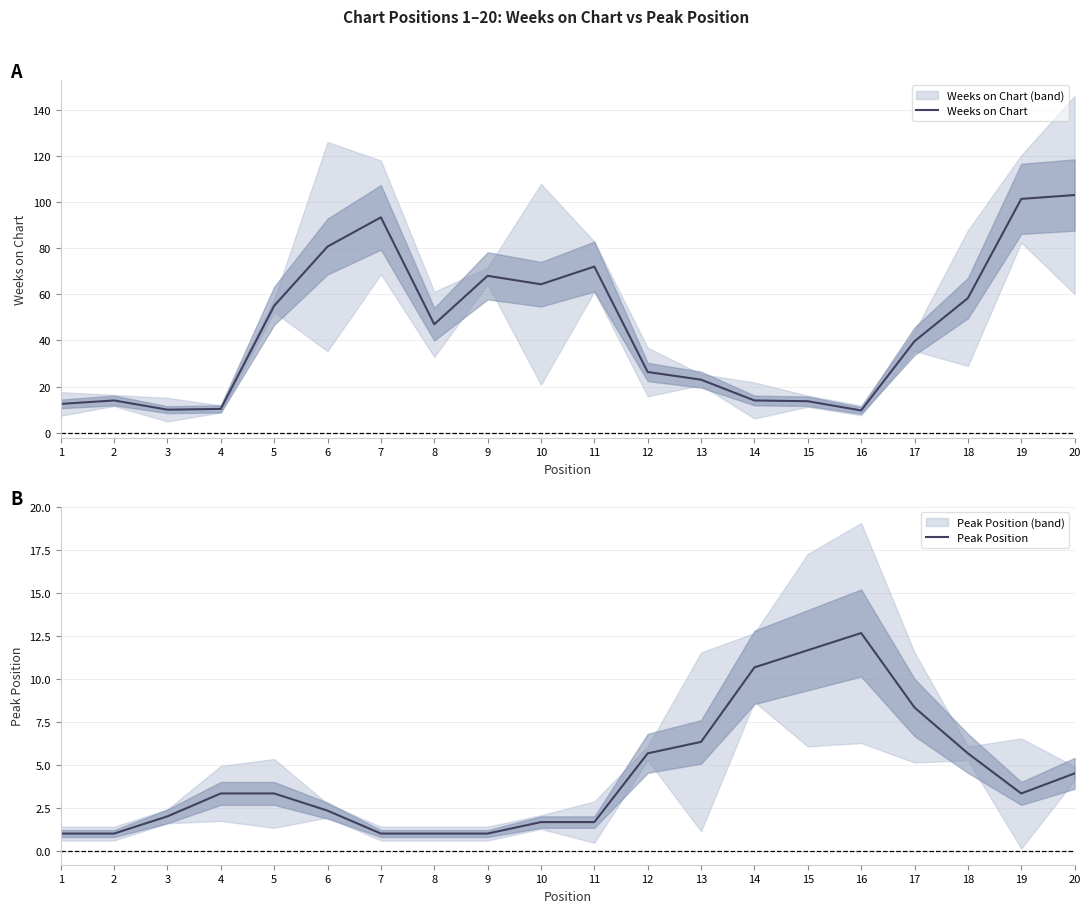

Rank the series at 3 from highest to lowest value.

Weeks on Chart, Peak Position